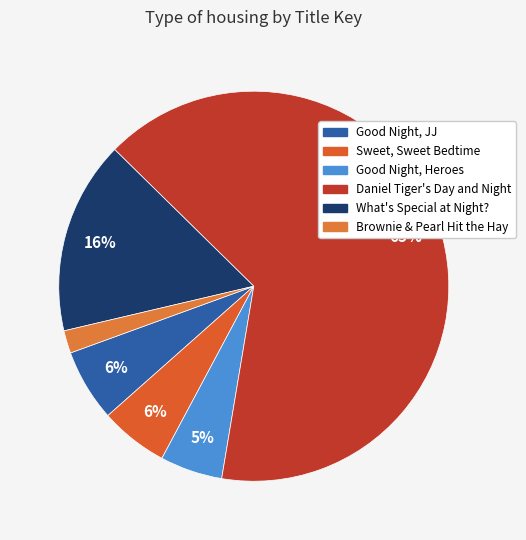

Which has a higher value, Brownie & Pearl Hit the Hay or What's Special at Night??

What's Special at Night?